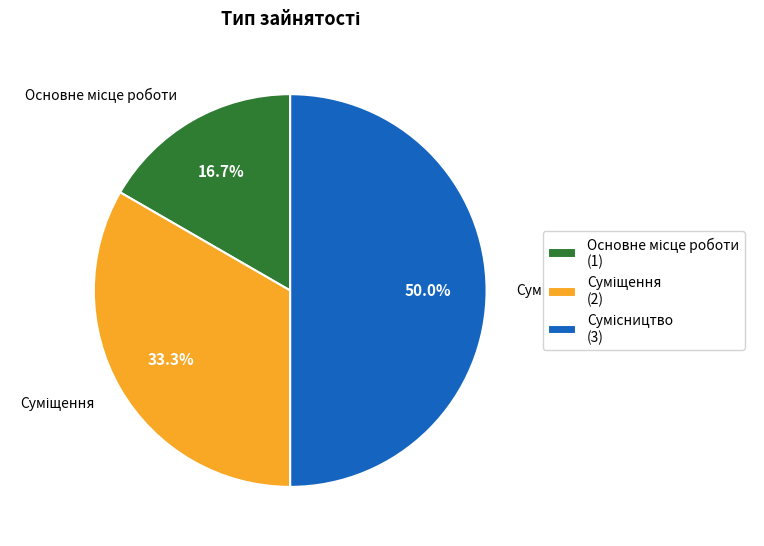

To the nearest percent, what portion does Сумісництво represent?

50%